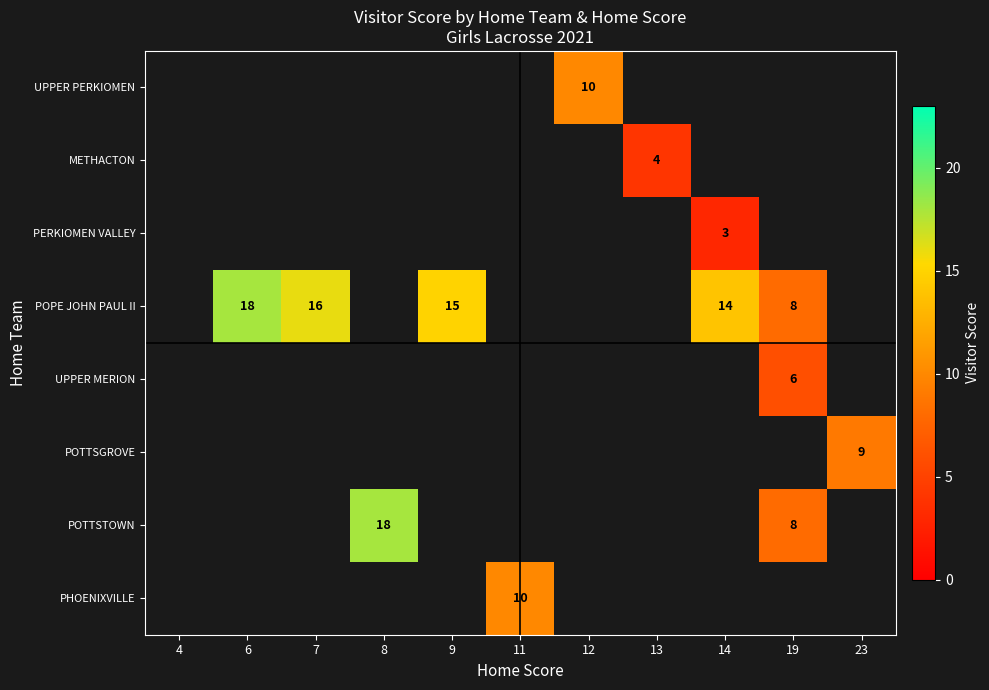

The value of UPPER MERION at 19 is 6. True or false?

True